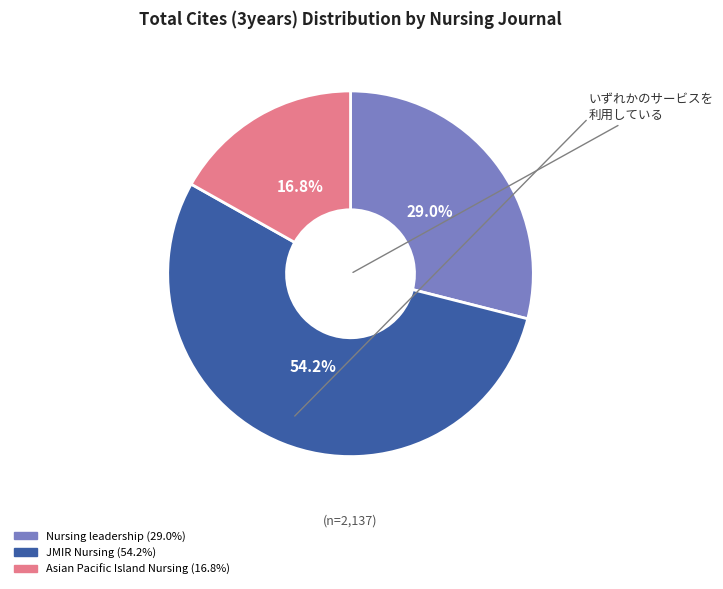

How many slices are in this pie chart?

3